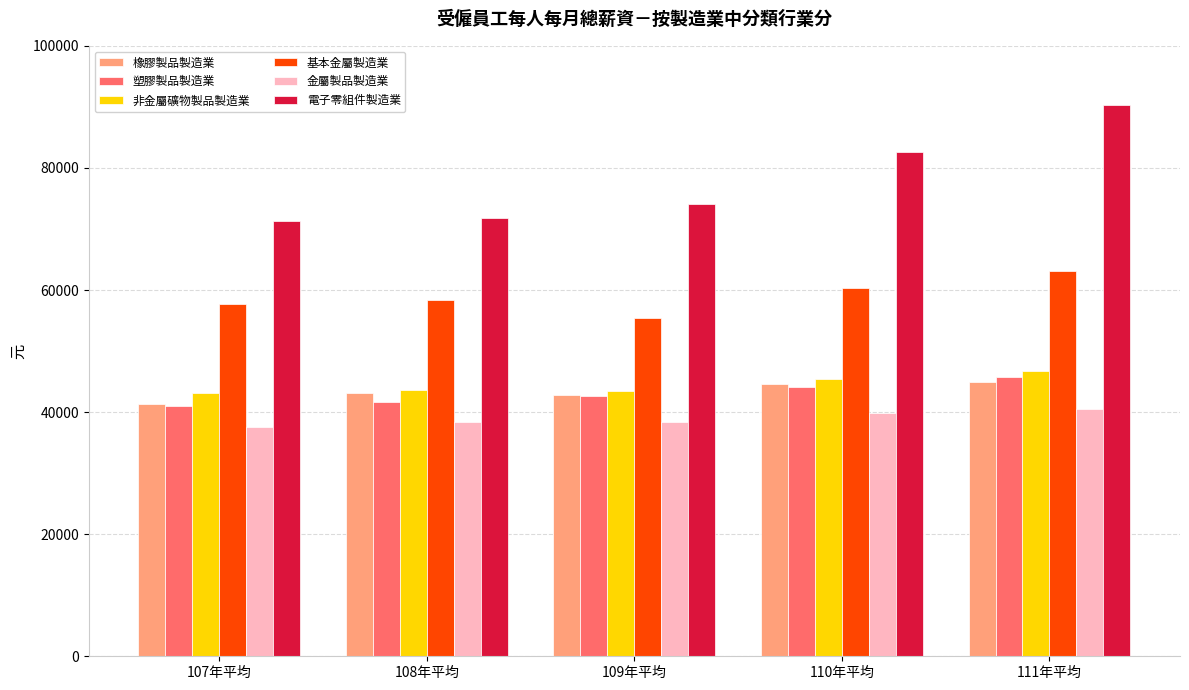

At how many categories does at least one series exceed 87419?

1